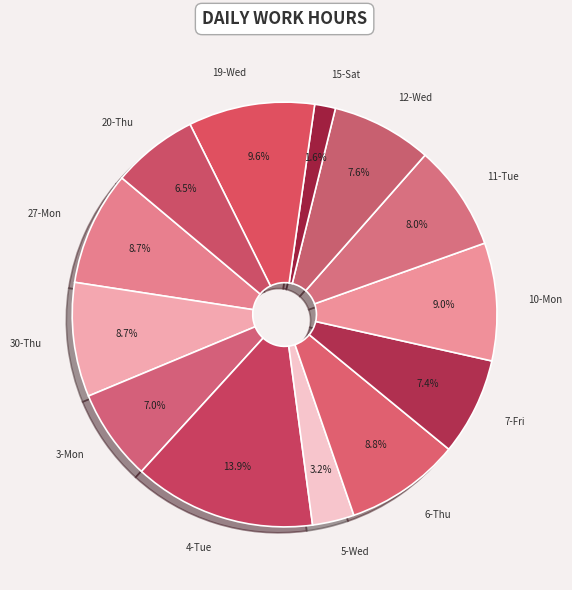

Which slice is the largest?

4-Tue